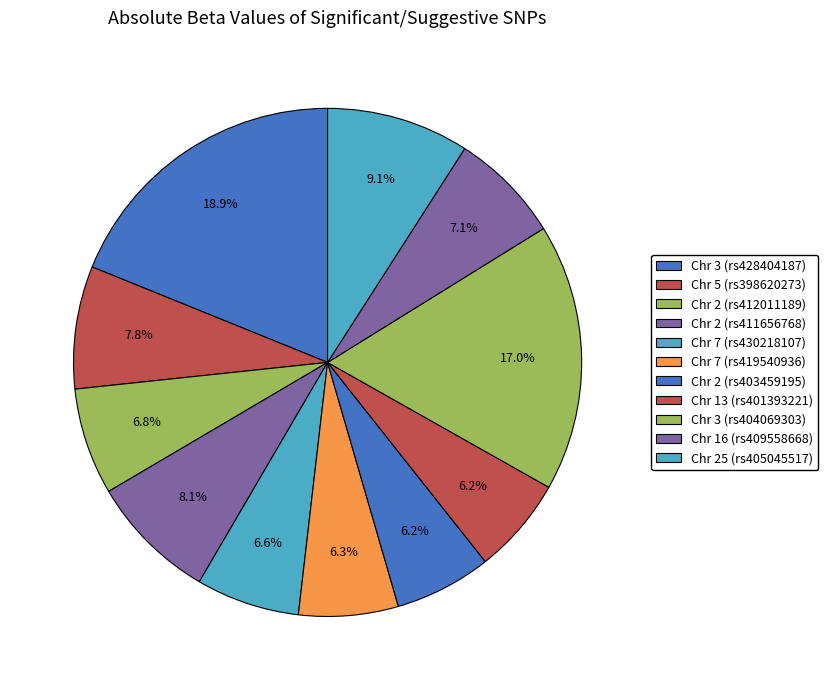

How much of the chart is everything except Chr 2 (rs411656768)?

91.9%